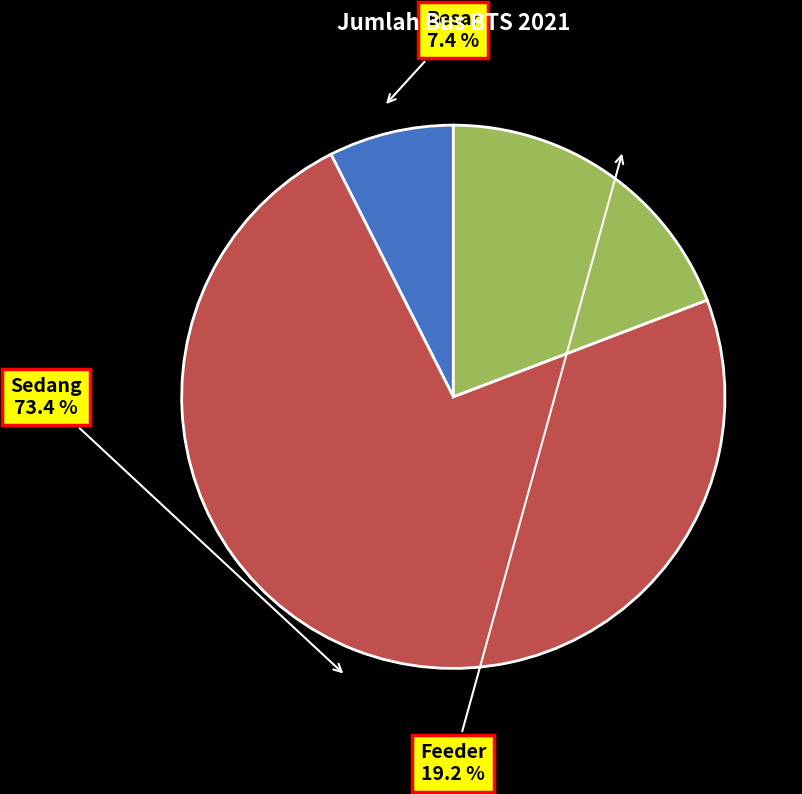

How many segments does this pie chart have?

3